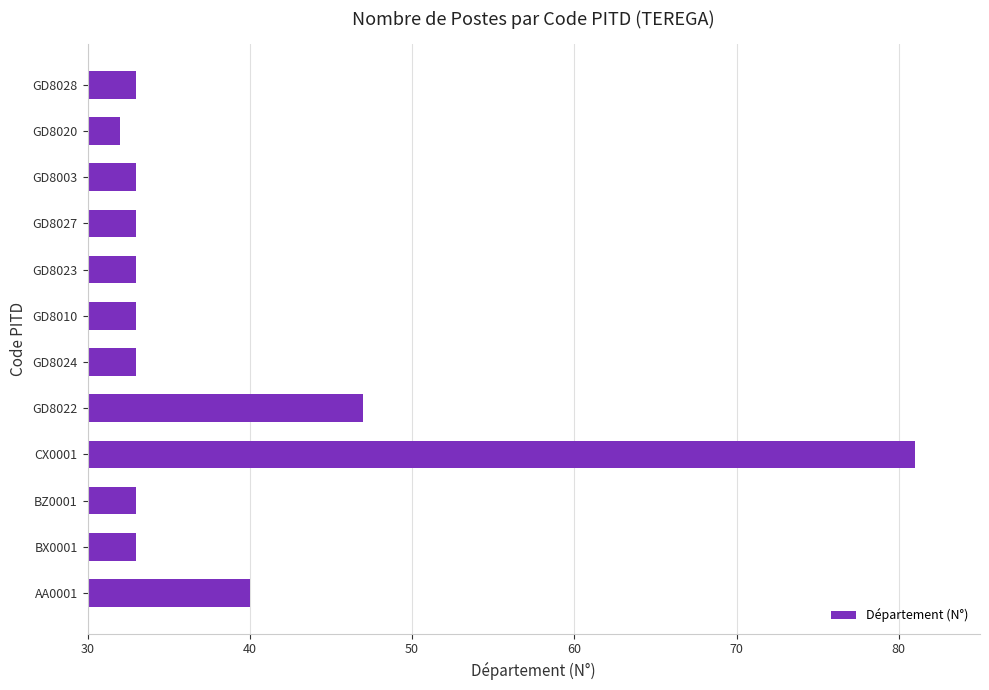

Are the bars grouped side by side (vs. stacked)?

No